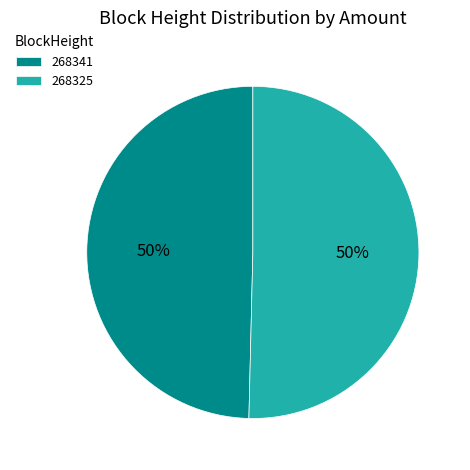

Which category accounts for the majority?

268325